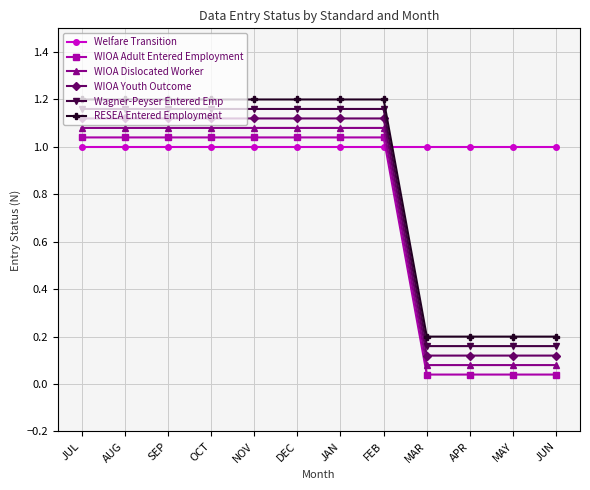

Does the chart have visible grid lines?

Yes